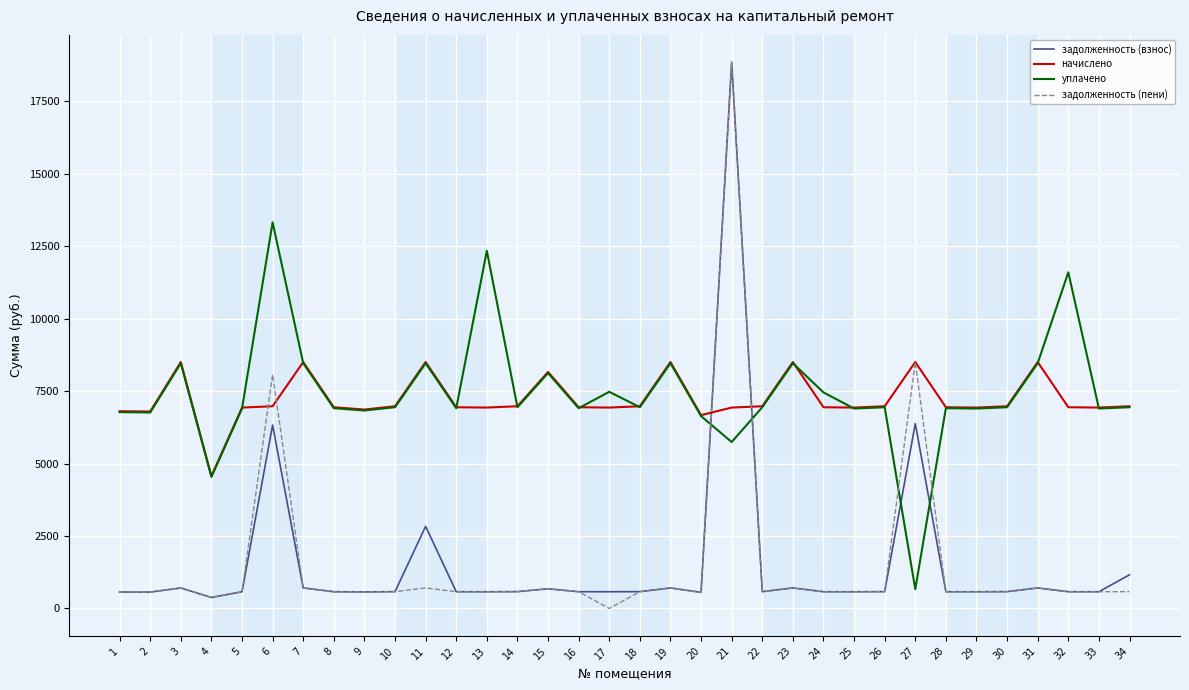

Which series changed the most between 7 and 28?

начислено